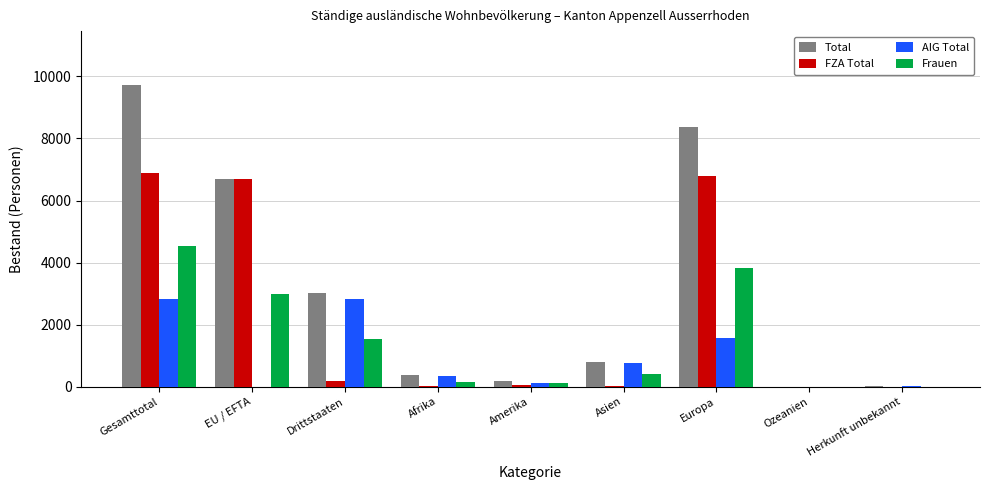

The Frauen series shows 1522 at Drittstaaten. True or false?

True